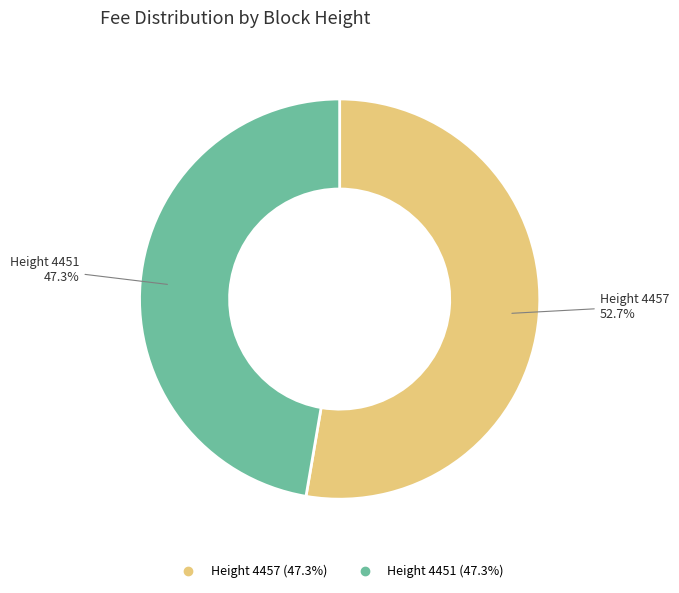

Does any single category account for the majority?

Yes